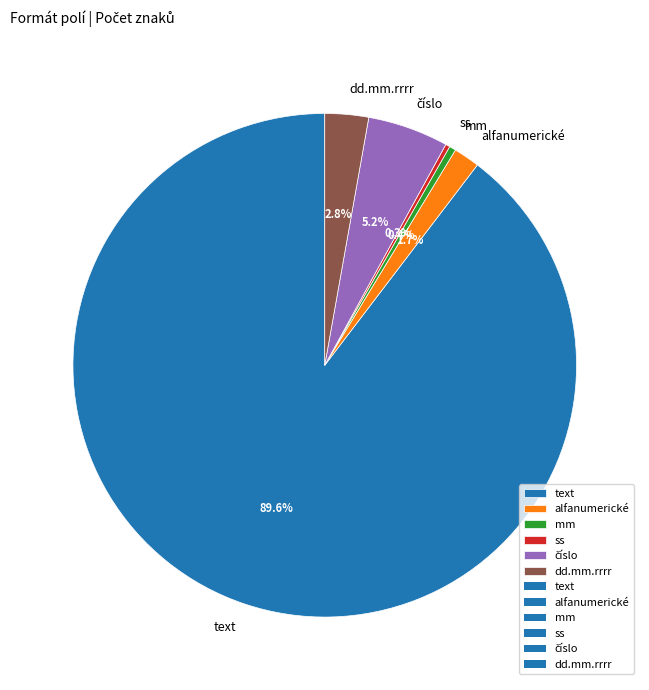

Is mm the majority of the pie?

No